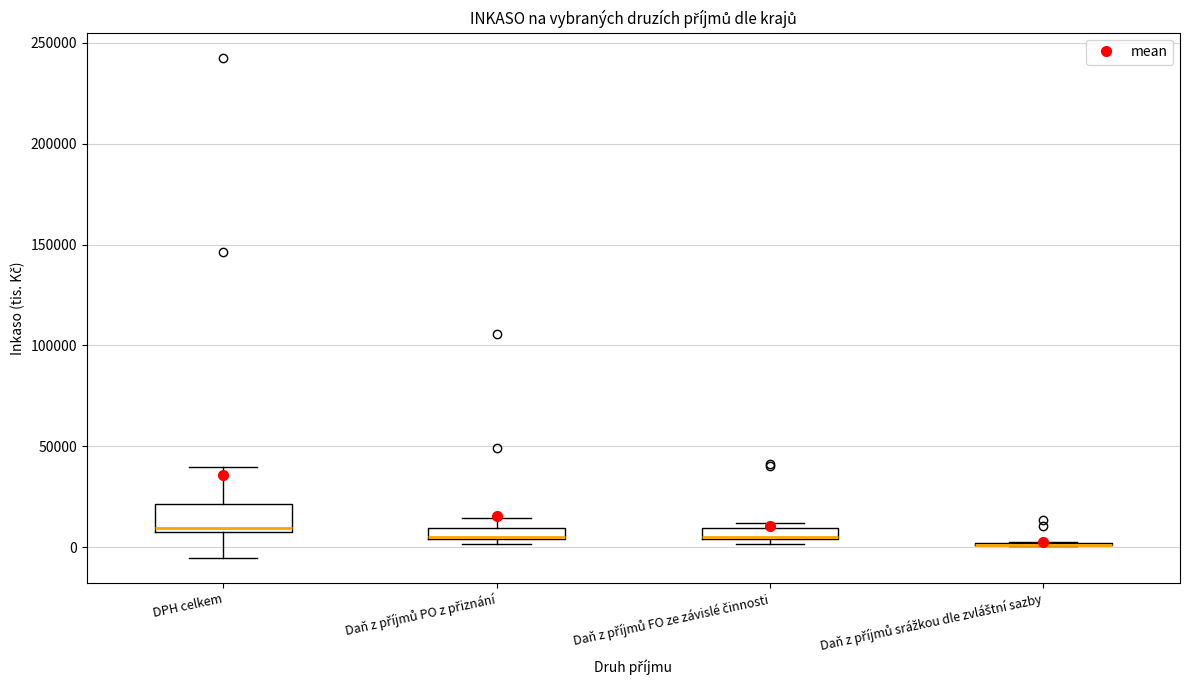

Where does the median line of the box for DPH celkem sit on the y-axis? The values are not printed on the chart, so give them approximately, as read against the axis.

10000